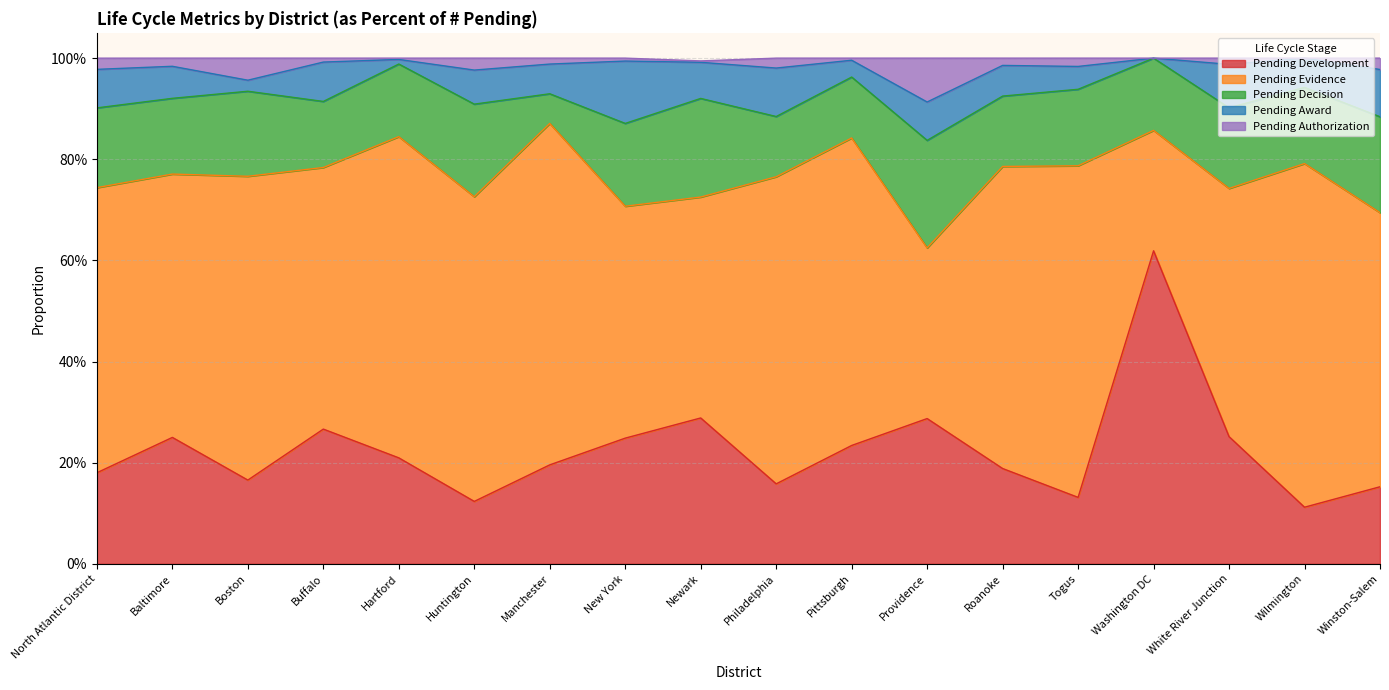

How many categories are shown in the chart?

18